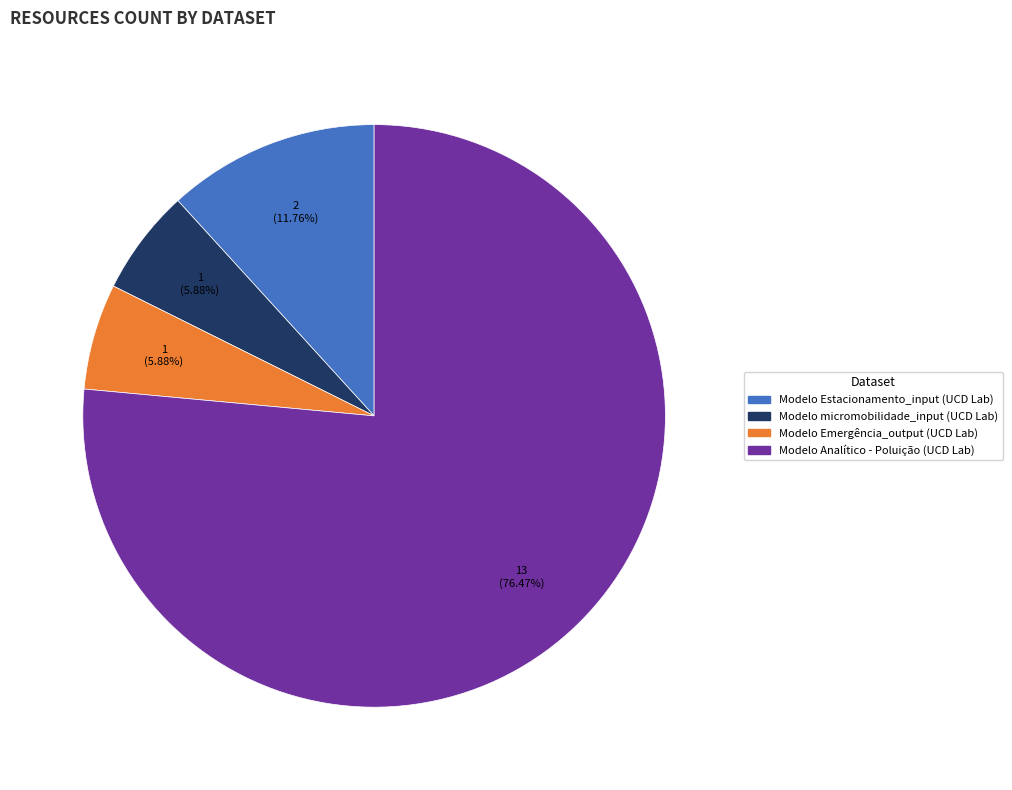

The Modelo Analítico - Poluição (UCD Lab) slice represents 70% of the pie. True or false?

False